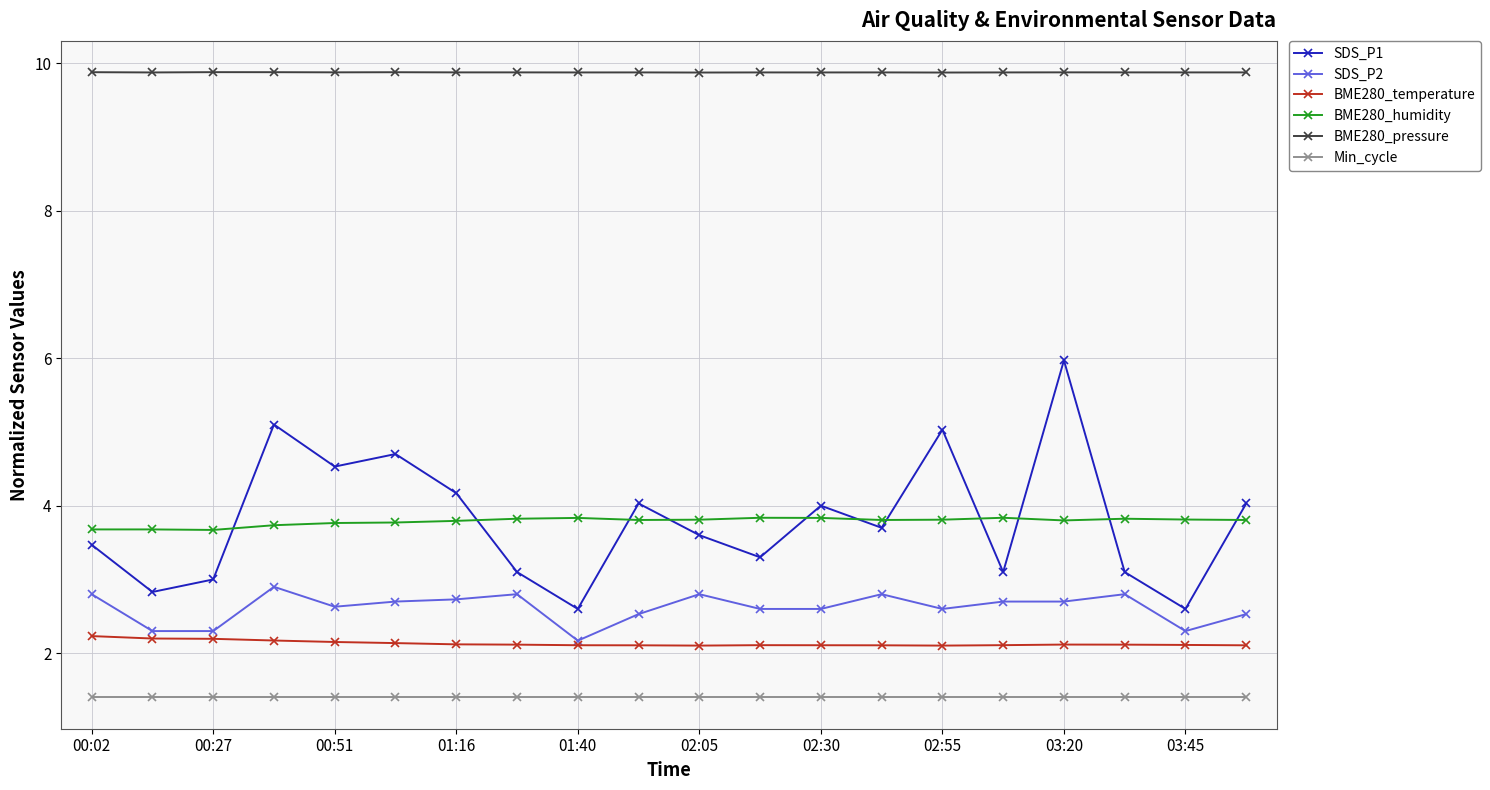

Which series has the widest spread of values?

SDS_P1